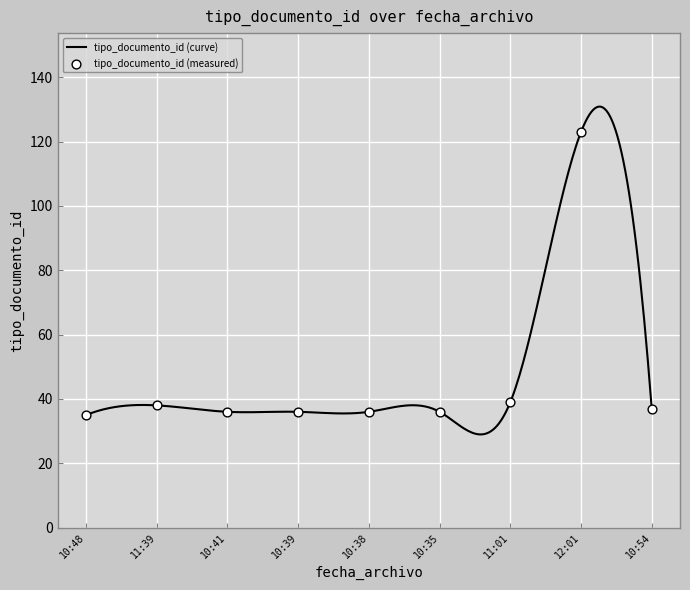

What is the change in value from 10:38 to 10:54?

+1